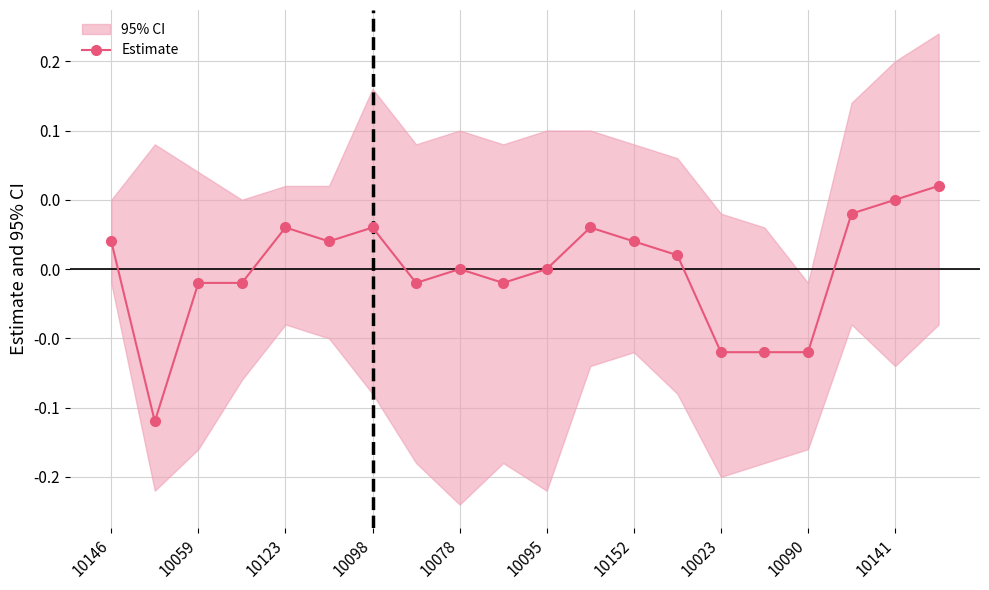

What is the approximate value at 10141?

0.1